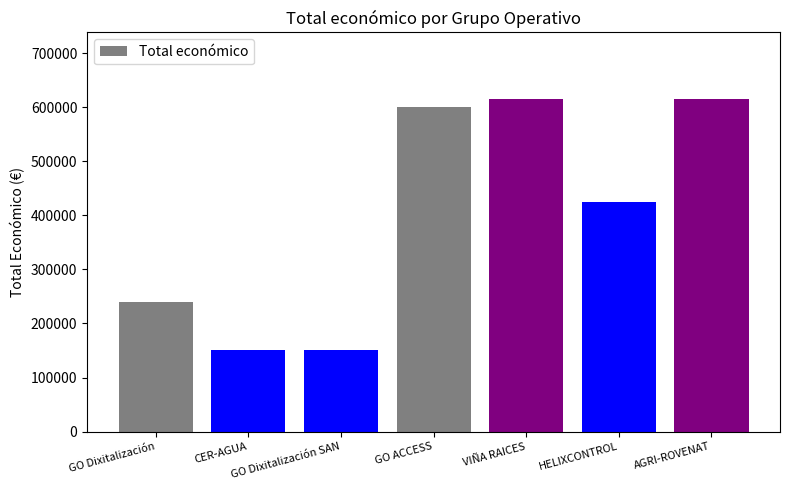

What is the maximum value shown in the chart?

615375